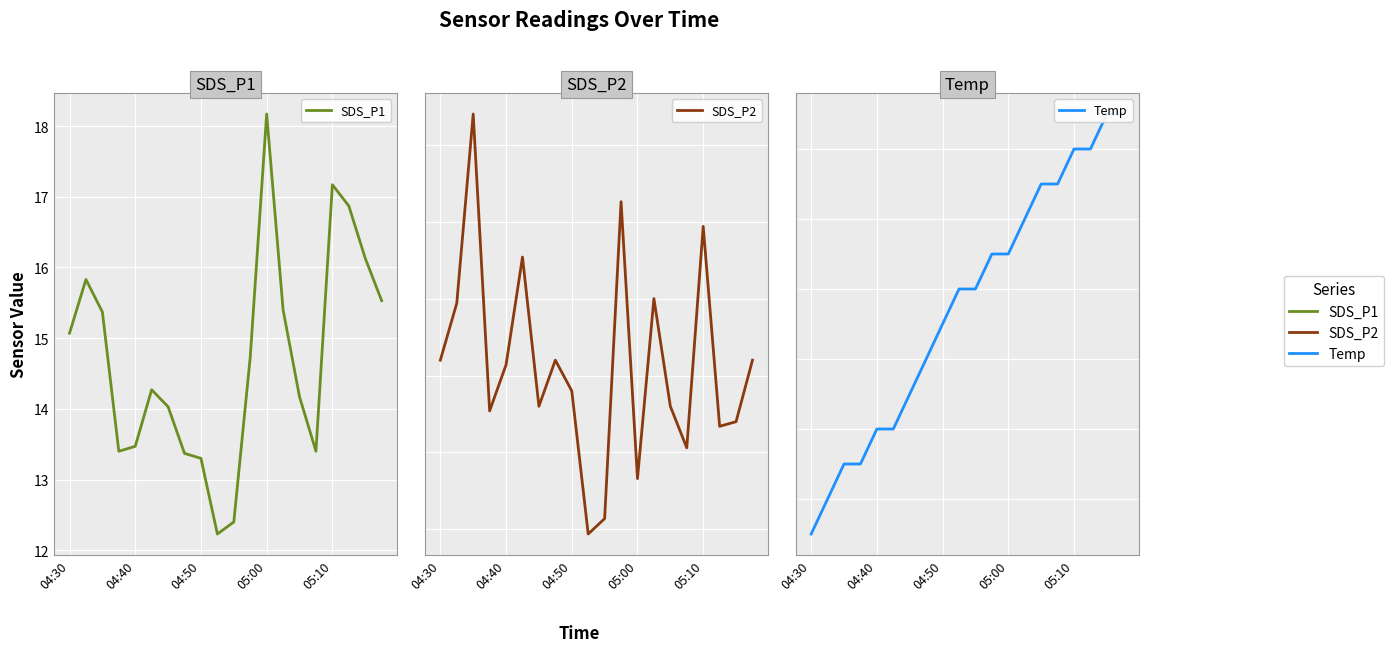

At which label does SDS_P1 first exceed 14?

04:30